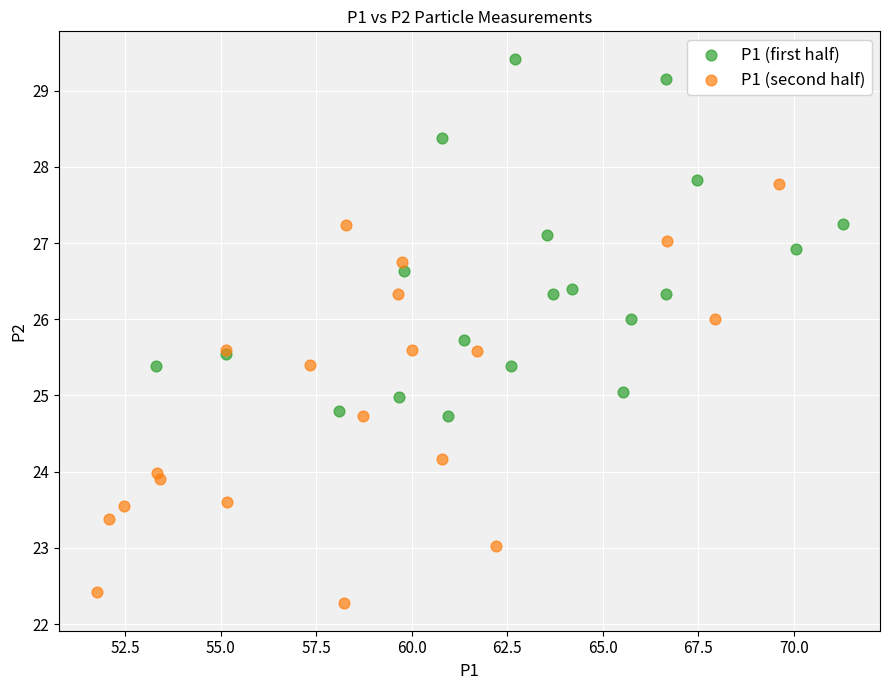

Which series contains the lowest Y value?

P1 (second half)